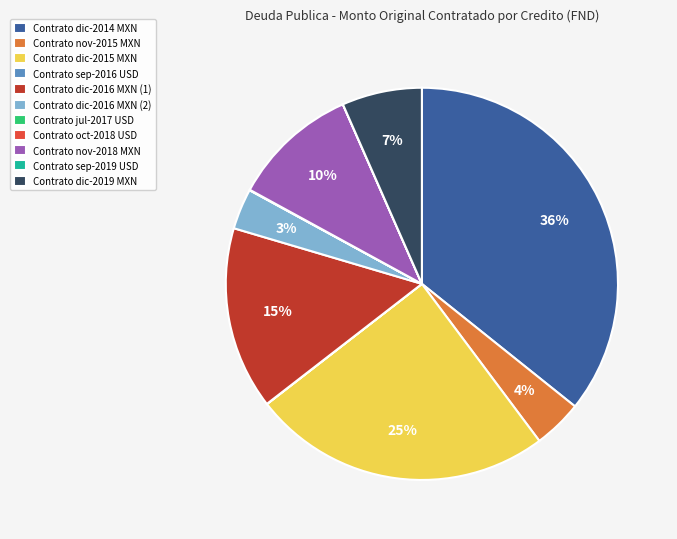

Does any single category account for the majority?

No